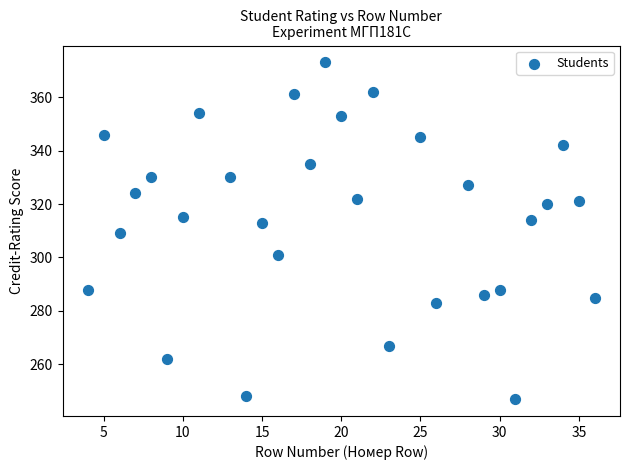

What is the range of X values (max minus min)?

32